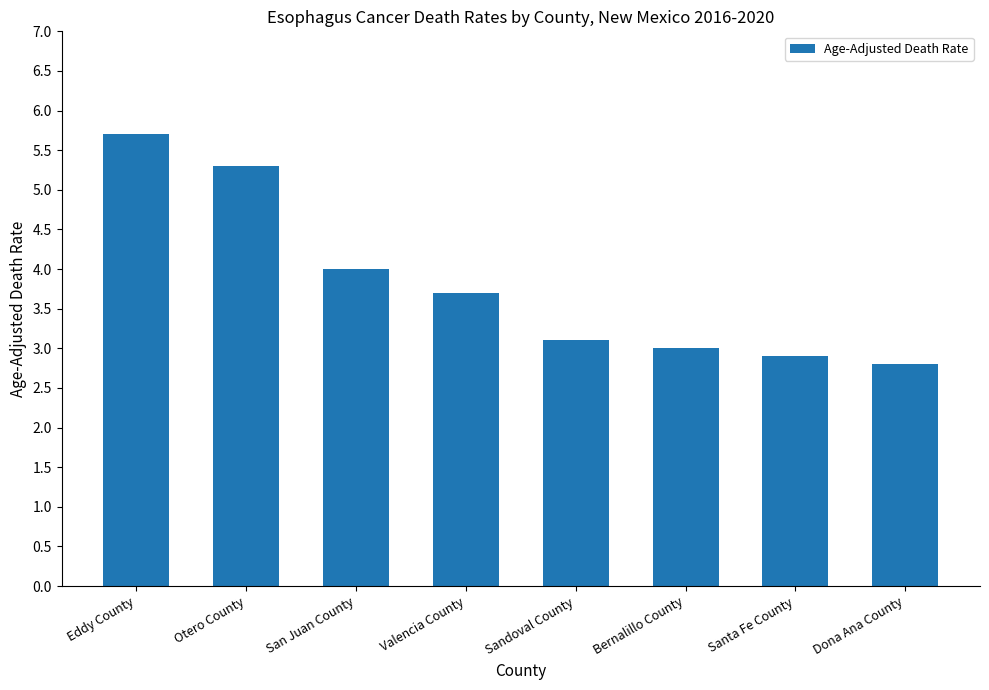

Are the bars grouped side by side (vs. stacked)?

No